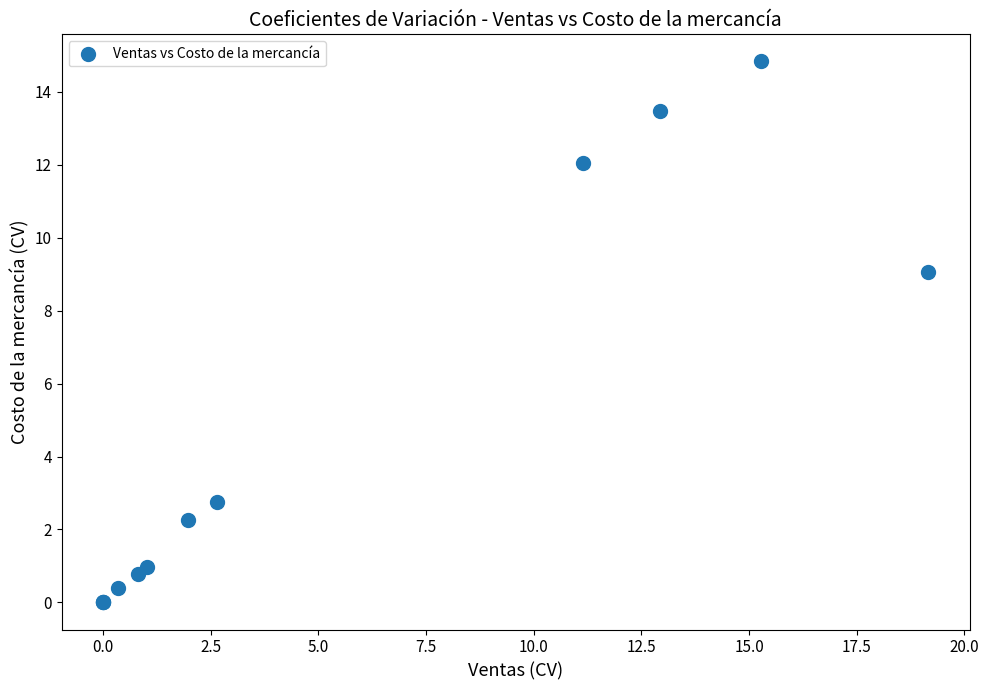

What Y value in the scatter plot is closest to 7?

9.1